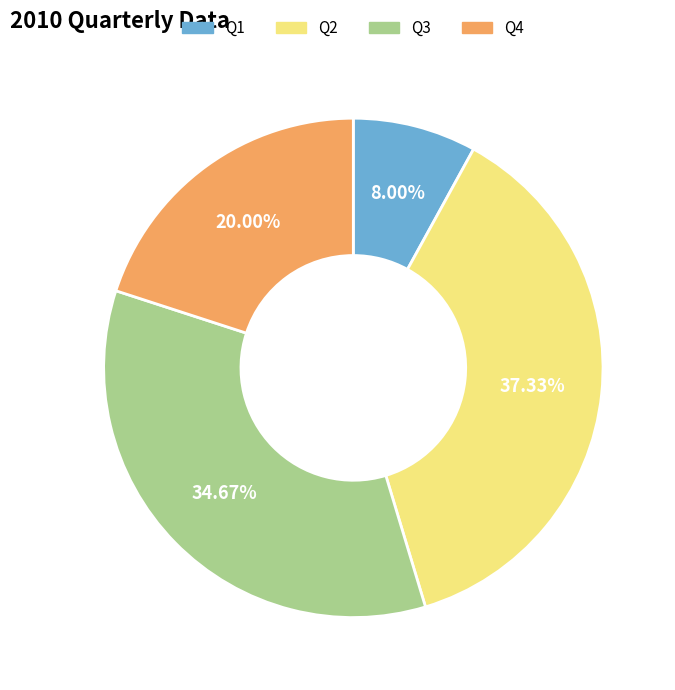

What portion of the pie excludes Q3?

65.3%